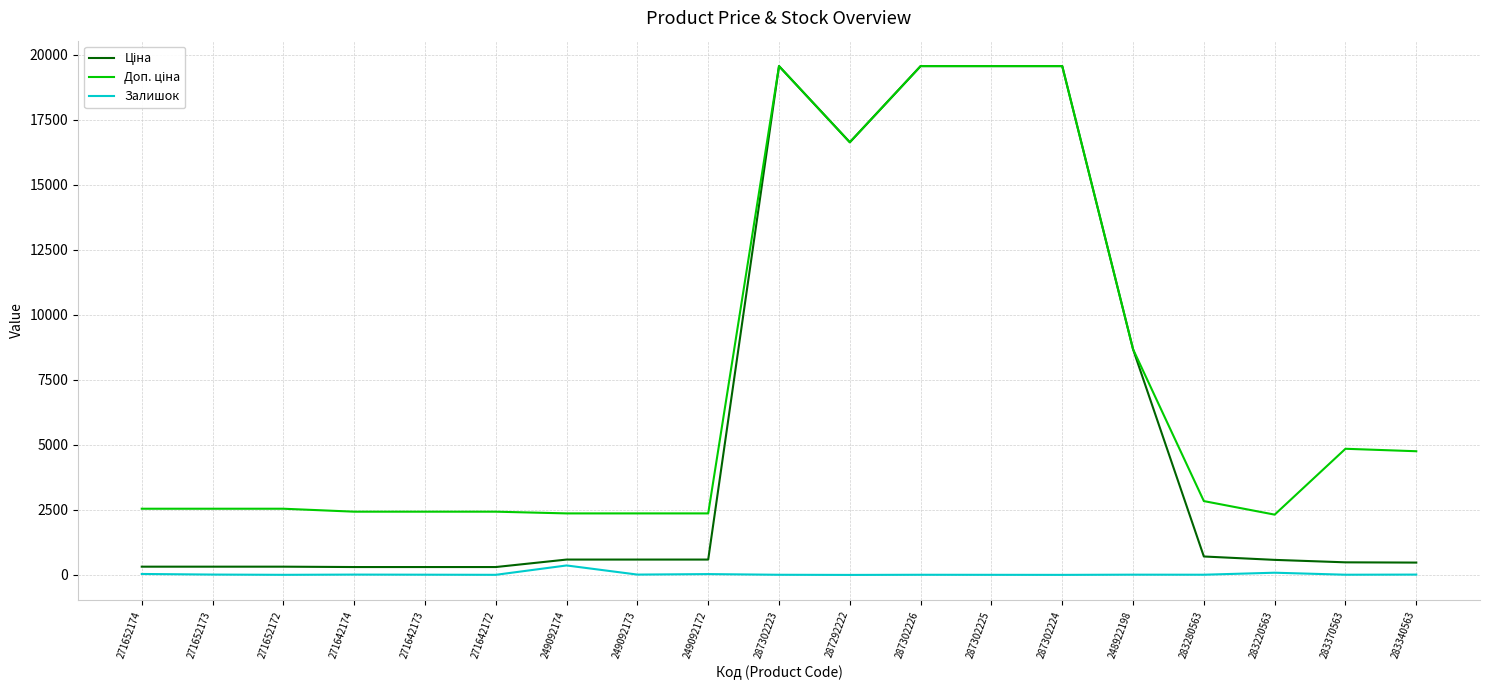

What is the greatest value displayed?

19564.9